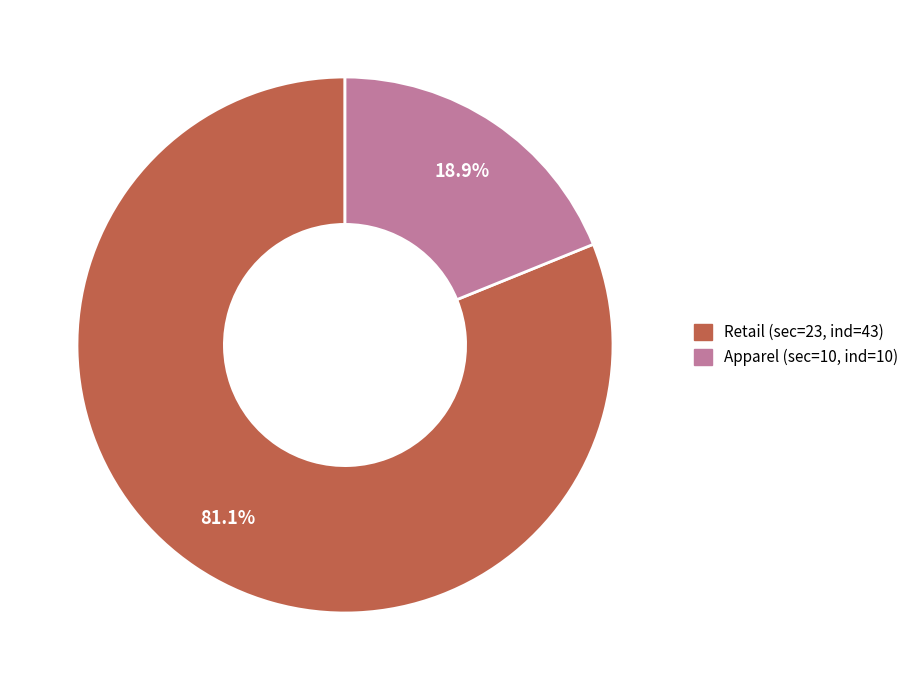

Which has a higher value, Apparel (sec=10, ind=10) or Retail (sec=23, ind=43)?

Retail (sec=23, ind=43)